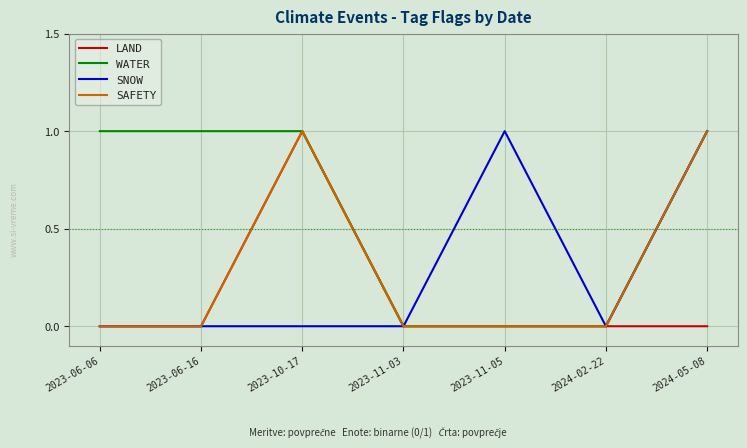

The value of LAND at 2023-11-03 is -1. True or false?

False